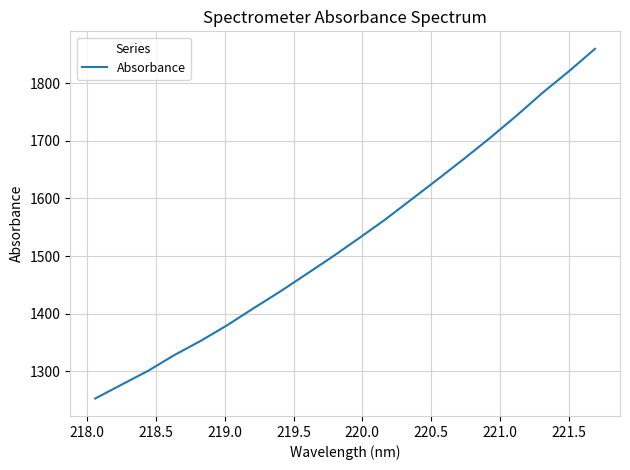

What is the maximum value shown in the chart?

1859.7